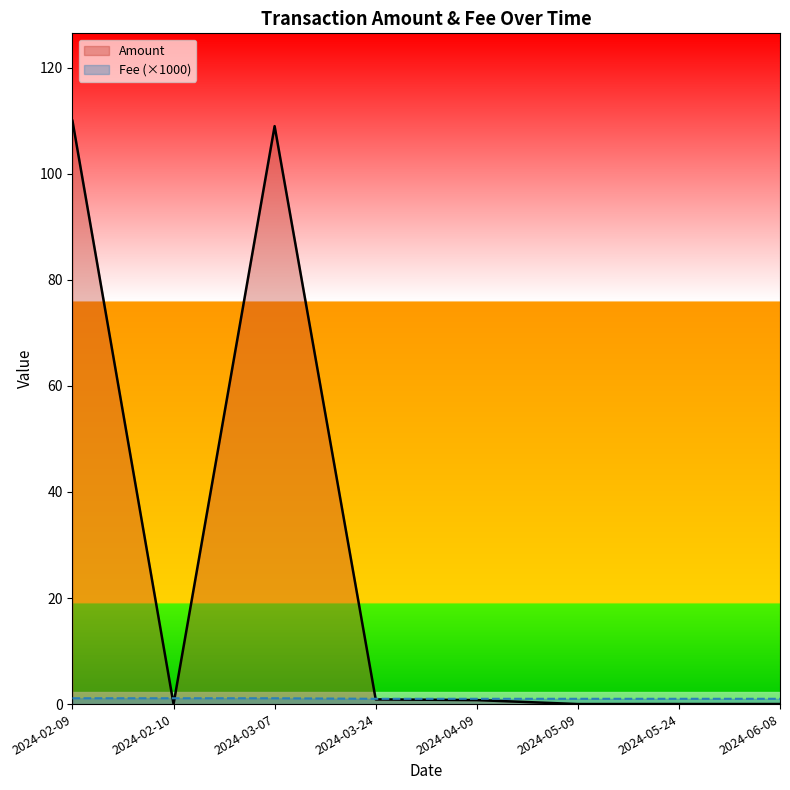

Rank the series at 2024-02-10 from lowest to highest value.

Amount, Fee (×1000)